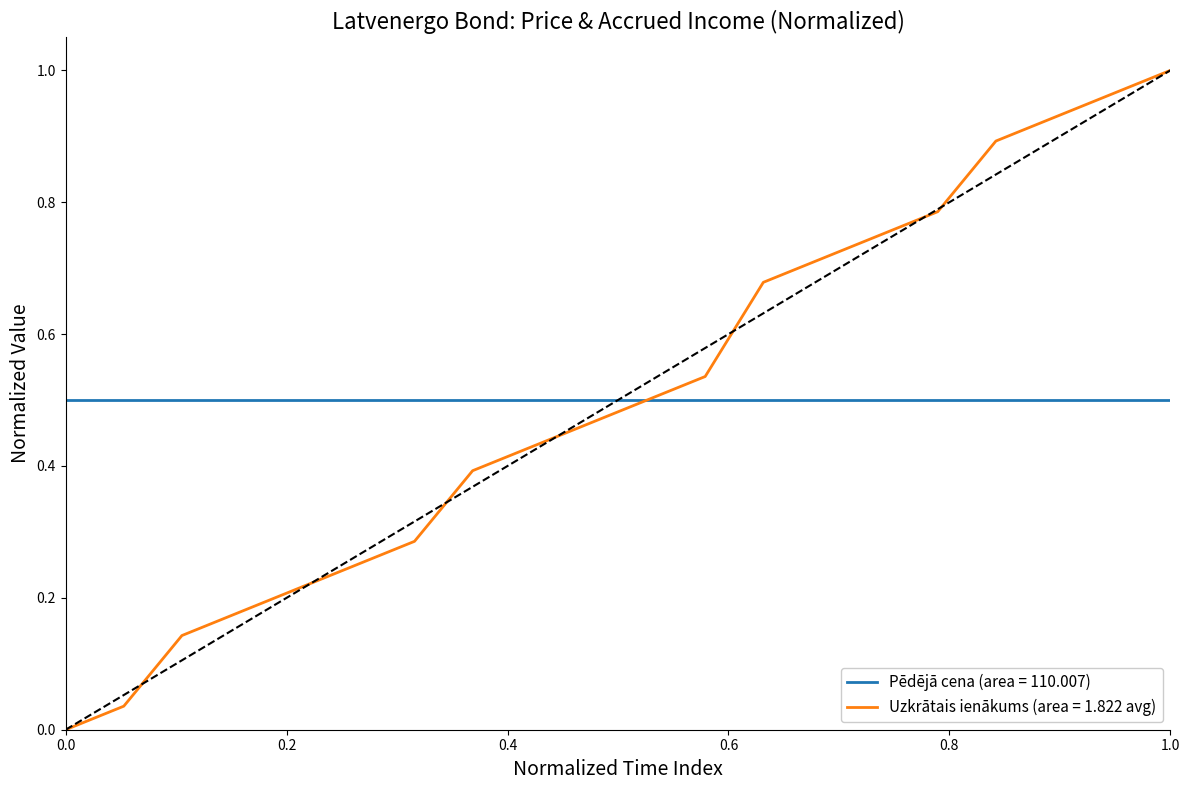

Which series has the largest range (max minus min)?

Uzkrātais ienākums (area = 1.822 avg)